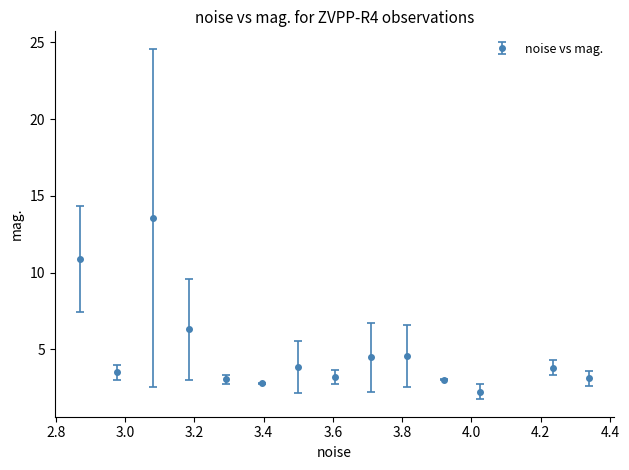

What is the greatest value displayed?

13.6